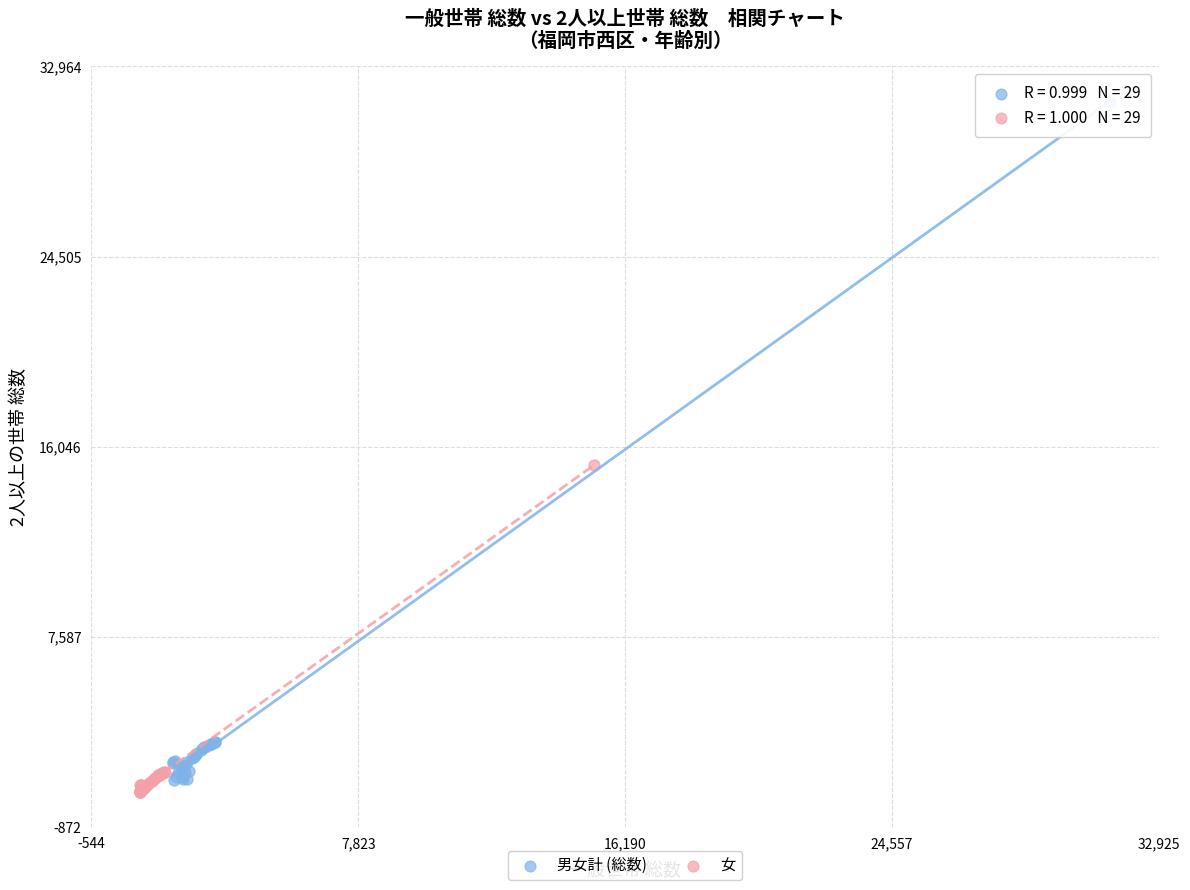

Which series has the largest Y range (max minus min)?

男女計 (総数)